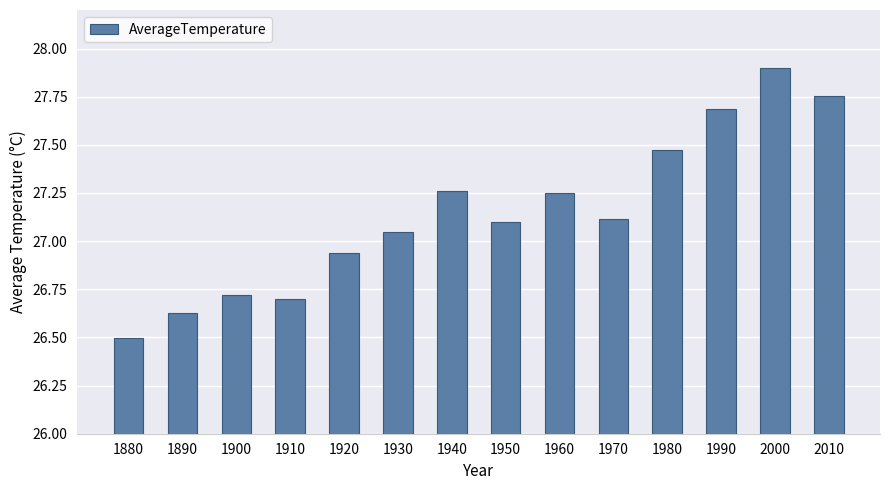

What value does the data have at 1880?

26.5